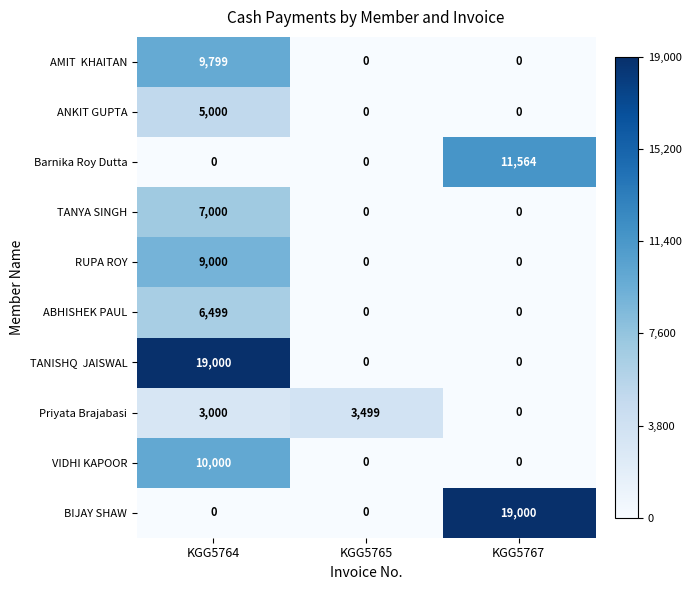

What is the sum of the RUPA ROY values at KGG5764 and KGG5765?

9000